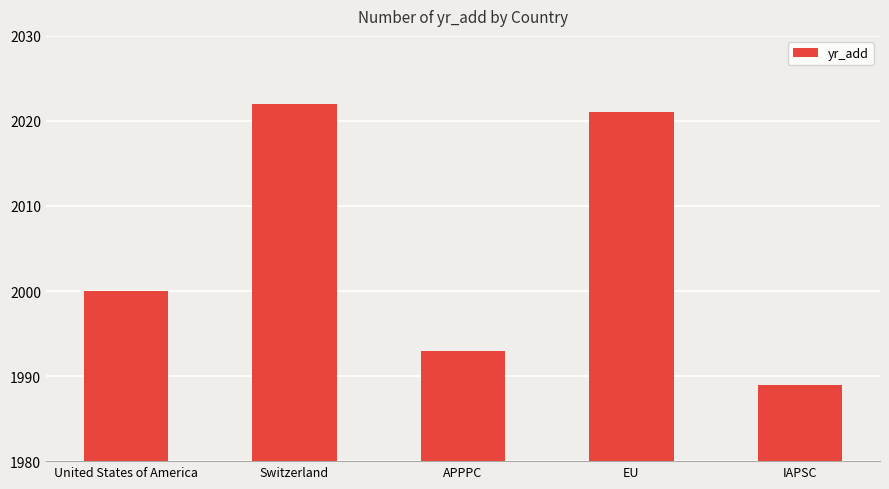

The chart shows a value of 2021 at EU. True or false?

True